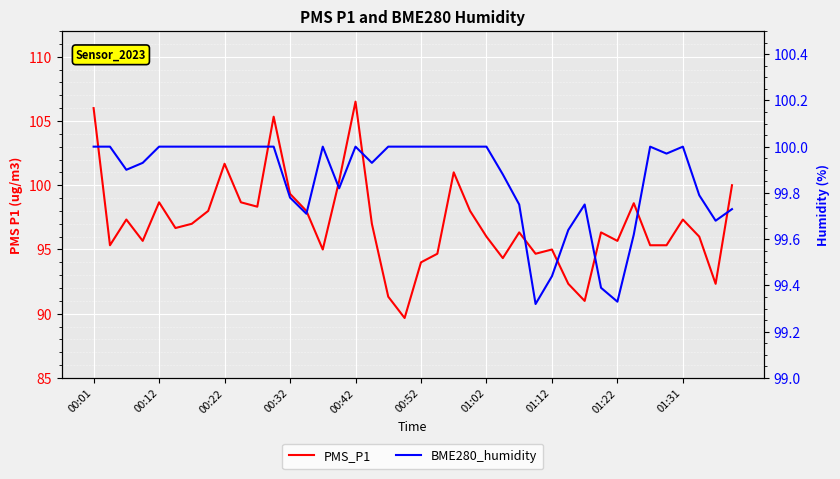

What is the value of the PMS_P1 point at the 6th from the left?

96.7